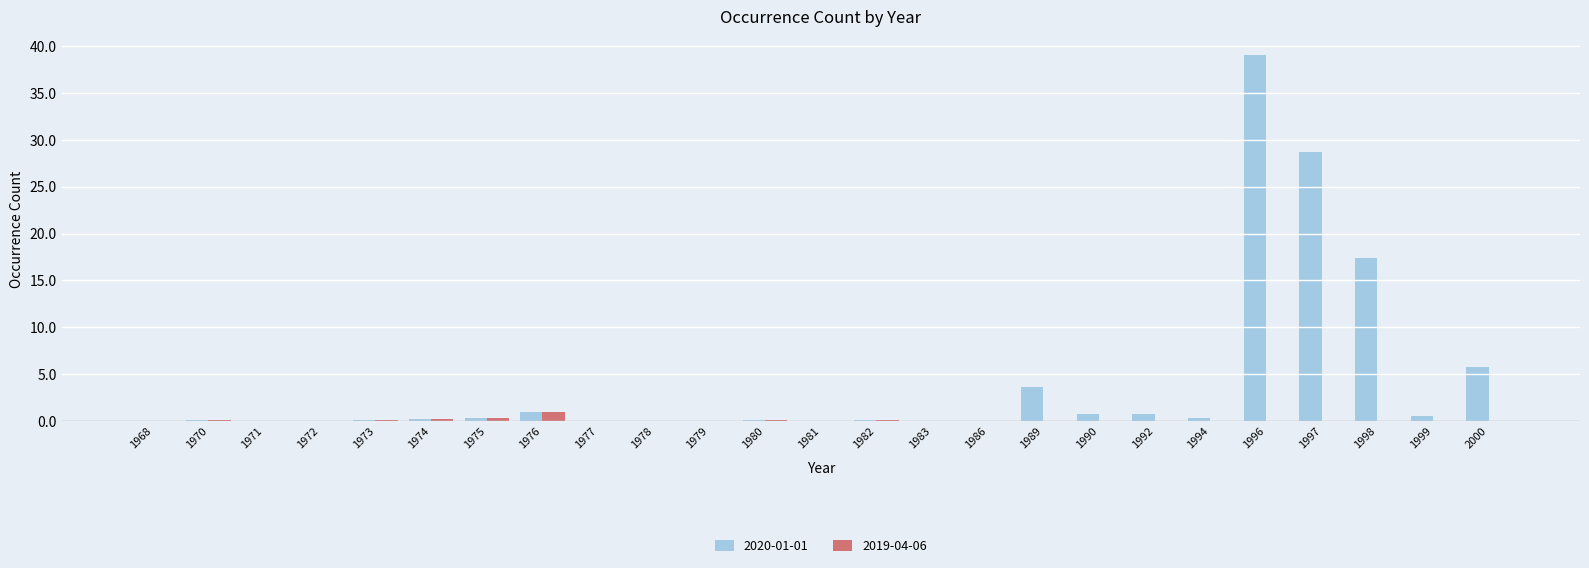

What is the sum of all 2020-01-01 values?

99.2